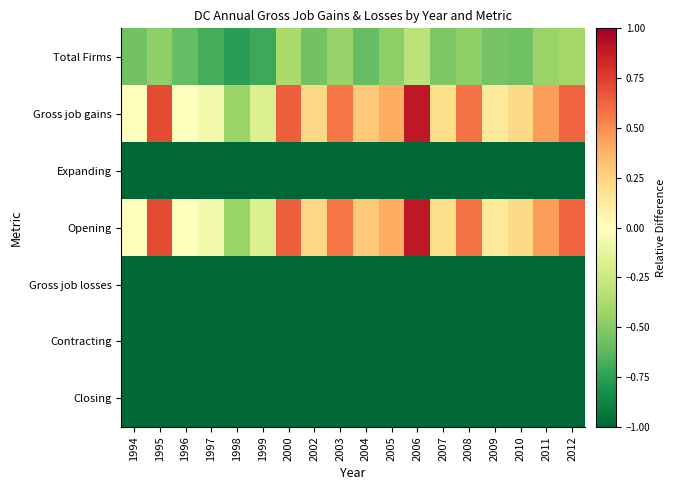

List the series in order of their peak value, highest first.

Gross job gains, Opening, Total Firms, Expanding, Gross job losses, Contracting, Closing